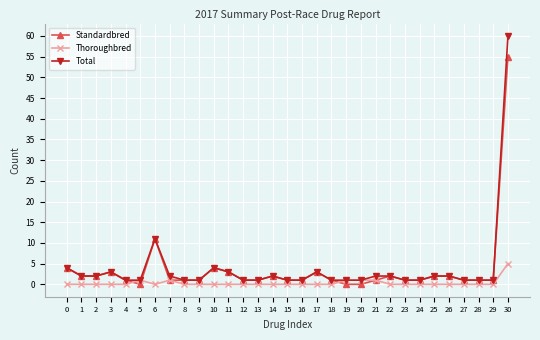

The Thoroughbred series shows 2 at 29. True or false?

False